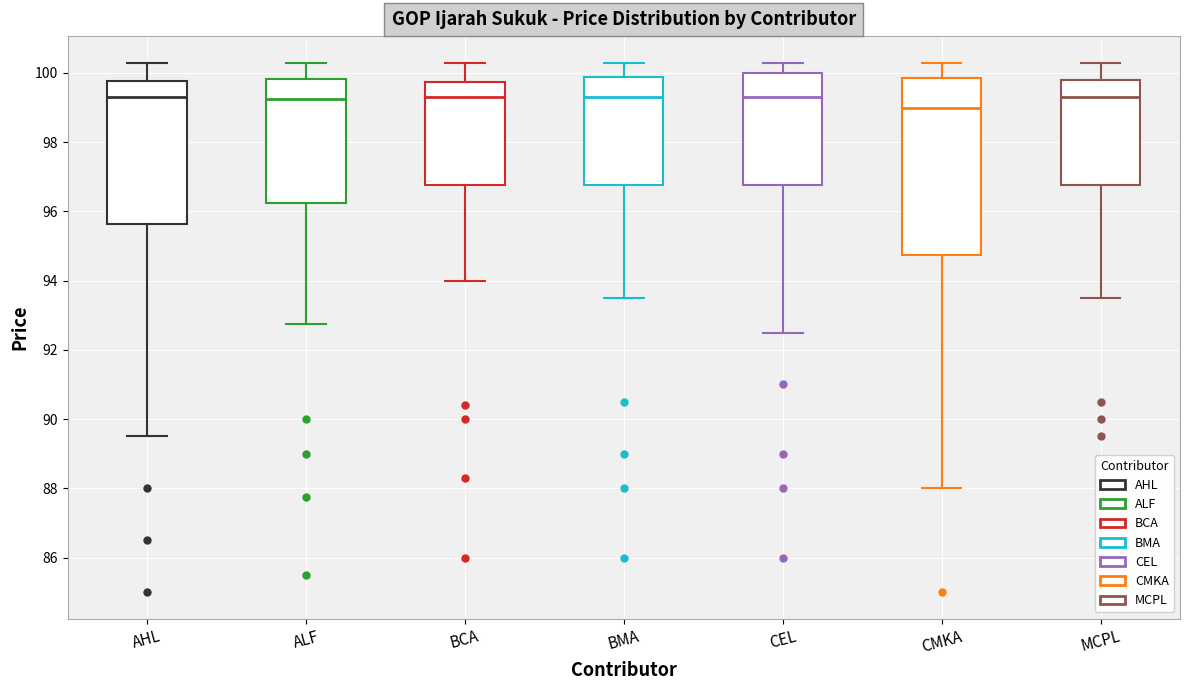

Where does the lower whisker of the box for CEL end on the y-axis? The values are not printed on the chart, so give them approximately, as read against the axis.

92.6